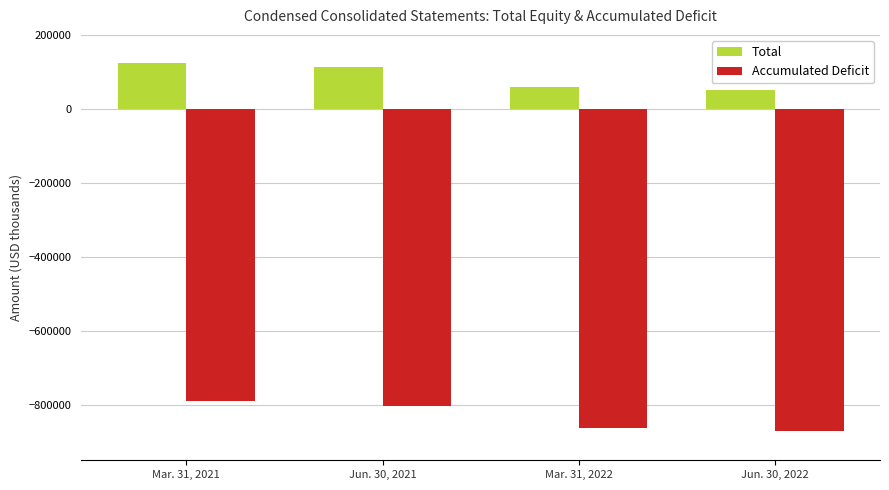

What is the minimum value for Accumulated Deficit?

-871362